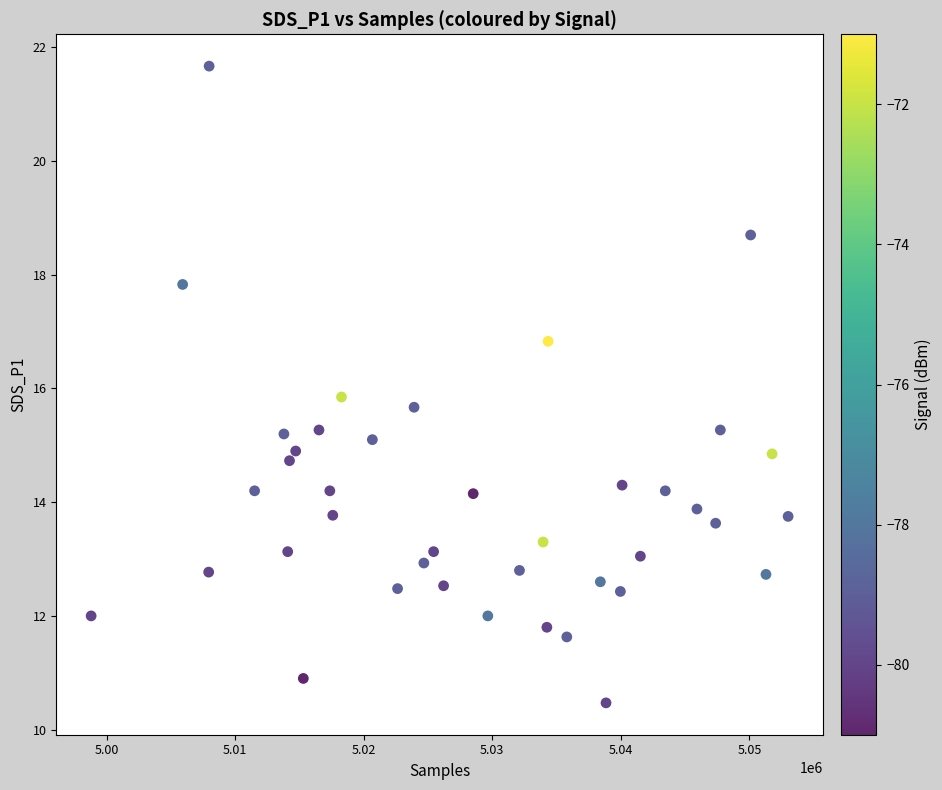

Count the number of points in this scatter plot.

40